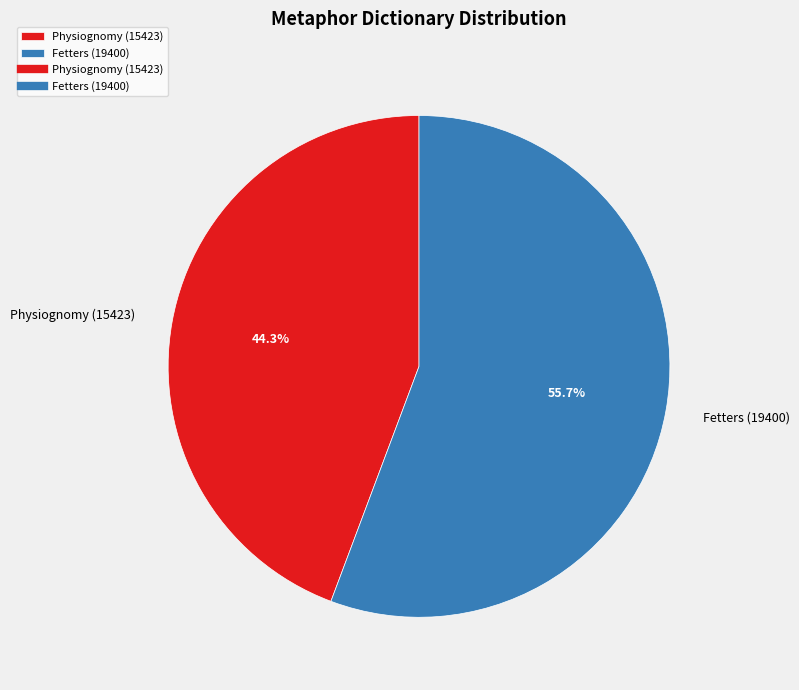

Count the number of slices in the pie.

2